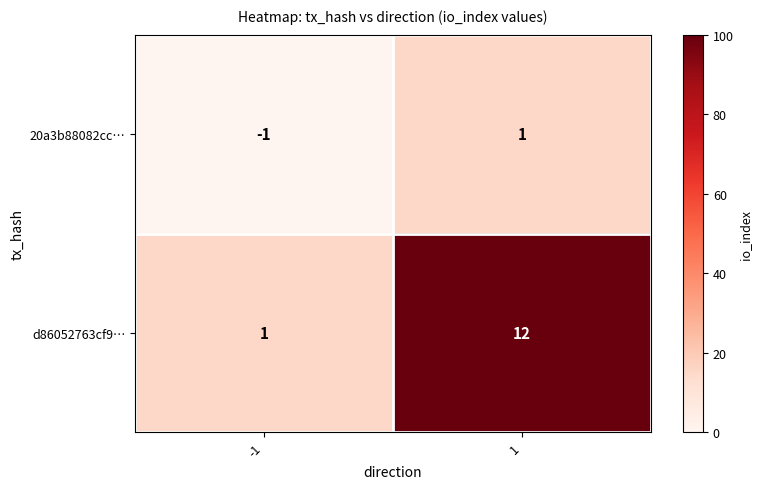

Reading left to right, extract all data points from this chart.

20a3b88082cc…: -1=-1	1=1
d86052763cf9…: -1=1	1=12